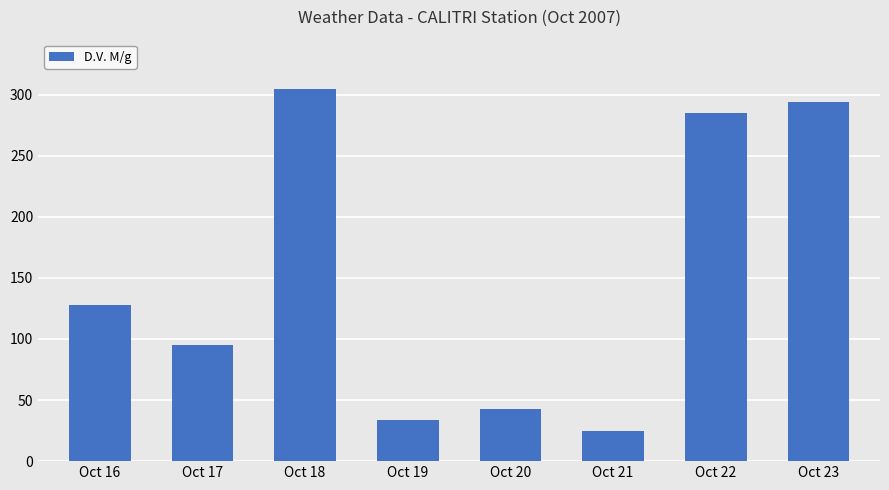

What is the sum of the values at Oct 20 and Oct 18?

348